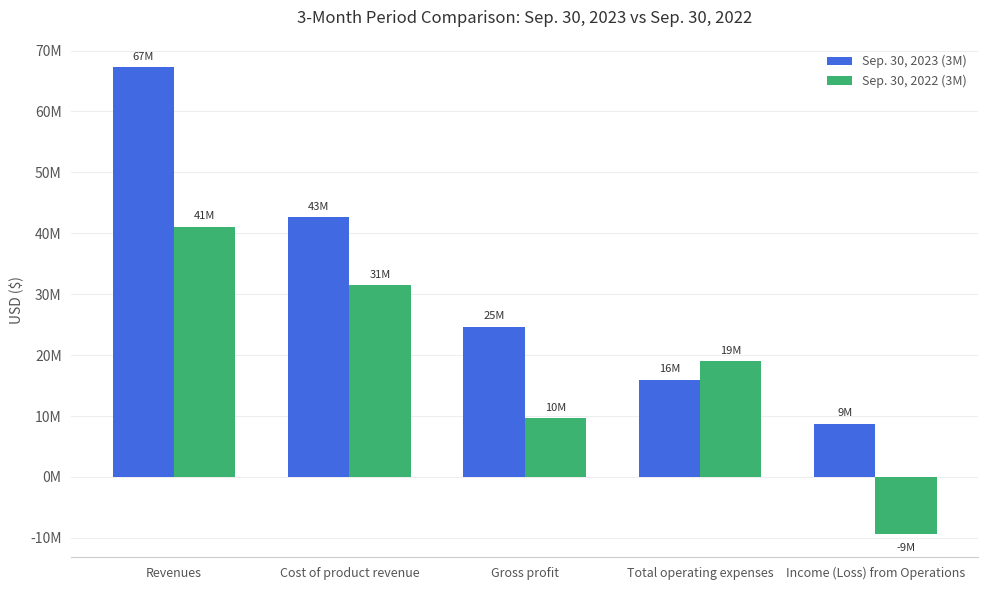

How many Sep. 30, 2023 (3M) values are between 15967426 and 42622013?

3